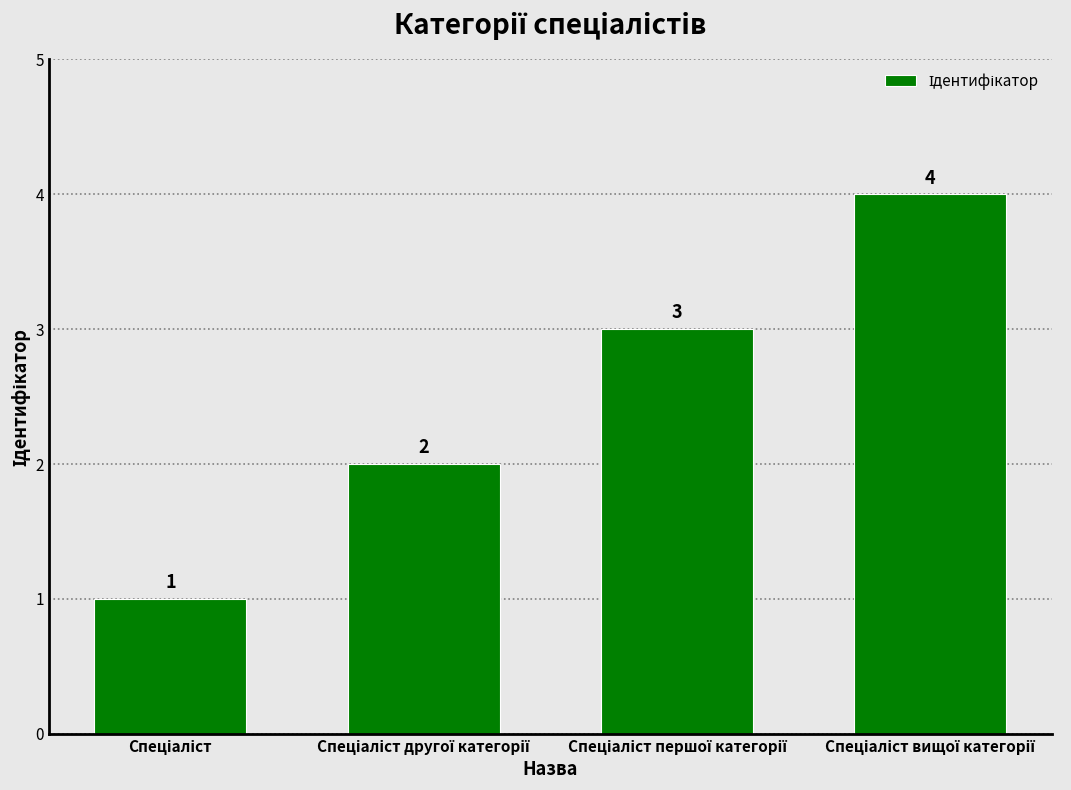

What is the value of the 2nd bar from the left?

2